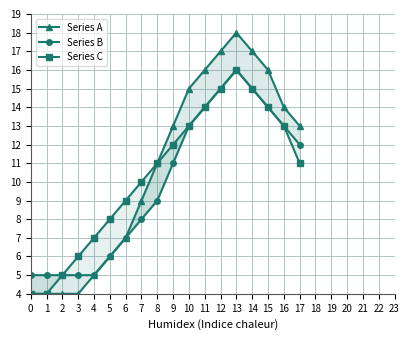

What is the difference between the maximum and minimum values in the Series A series?

14